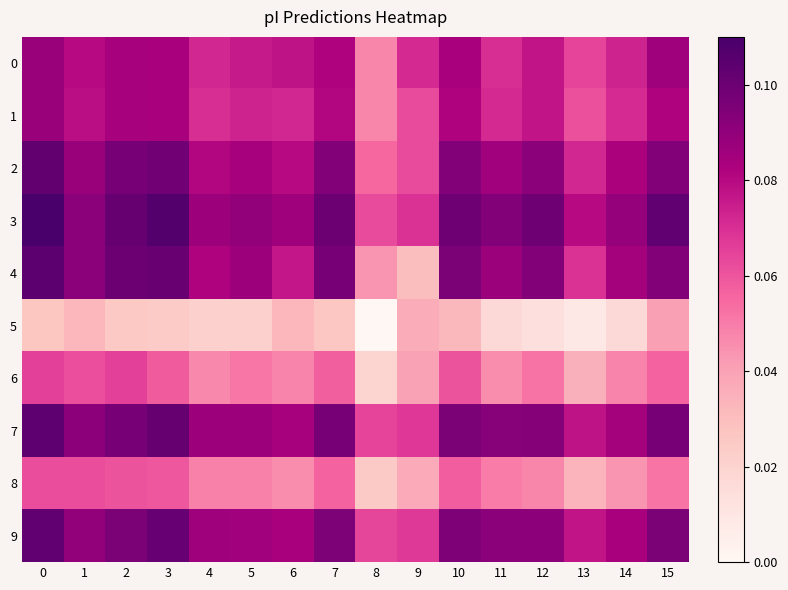

Reading left to right, transcribe all the data shown in this chart.

0: 0=0.1	1=0.1	2=0.1	3=0.1	4=0.1	5=0.1	6=0.1	7=0.1	8=0.0	9=0.1	10=0.1	11=0.1	12=0.1	13=0.1	14=0.1	15=0.1
1: 0=0.1	1=0.1	2=0.1	3=0.1	4=0.1	5=0.1	6=0.1	7=0.1	8=0.0	9=0.1	10=0.1	11=0.1	12=0.1	13=0.1	14=0.1	15=0.1
2: 0=0.1	1=0.1	2=0.1	3=0.1	4=0.1	5=0.1	6=0.1	7=0.1	8=0.1	9=0.1	10=0.1	11=0.1	12=0.1	13=0.1	14=0.1	15=0.1
3: 0=0.1	1=0.1	2=0.1	3=0.1	4=0.1	5=0.1	6=0.1	7=0.1	8=0.1	9=0.1	10=0.1	11=0.1	12=0.1	13=0.1	14=0.1	15=0.1
4: 0=0.1	1=0.1	2=0.1	3=0.1	4=0.1	5=0.1	6=0.1	7=0.1	8=0.0	9=0.0	10=0.1	11=0.1	12=0.1	13=0.1	14=0.1	15=0.1
5: 0=0.0	1=0.0	2=0.0	3=0.0	4=0.0	5=0.0	6=0.0	7=0.0	8=0.0	9=0.0	10=0.0	11=0.0	12=0.0	13=0.0	14=0.0	15=0.0
6: 0=0.1	1=0.1	2=0.1	3=0.1	4=0.0	5=0.1	6=0.0	7=0.1	8=0.0	9=0.0	10=0.1	11=0.0	12=0.1	13=0.0	14=0.0	15=0.1
7: 0=0.1	1=0.1	2=0.1	3=0.1	4=0.1	5=0.1	6=0.1	7=0.1	8=0.1	9=0.1	10=0.1	11=0.1	12=0.1	13=0.1	14=0.1	15=0.1
8: 0=0.1	1=0.1	2=0.1	3=0.1	4=0.0	5=0.0	6=0.0	7=0.1	8=0.0	9=0.0	10=0.1	11=0.1	12=0.0	13=0.0	14=0.0	15=0.1
9: 0=0.1	1=0.1	2=0.1	3=0.1	4=0.1	5=0.1	6=0.1	7=0.1	8=0.1	9=0.1	10=0.1	11=0.1	12=0.1	13=0.1	14=0.1	15=0.1